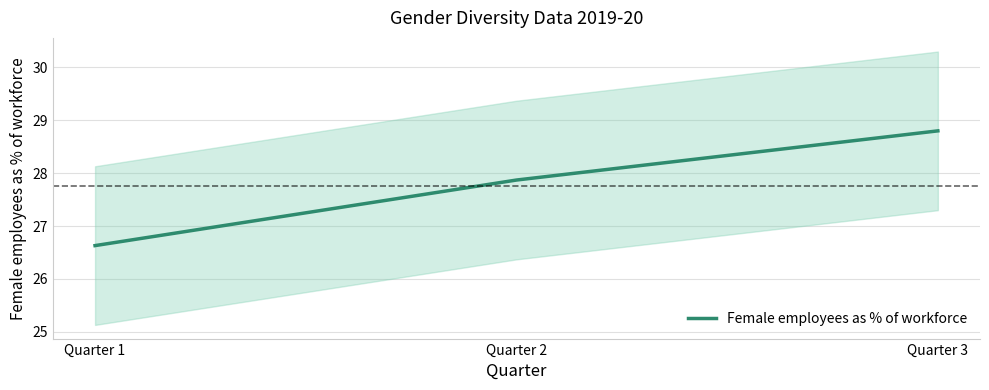

The value at Quarter 2 is 8.7. True or false?

False